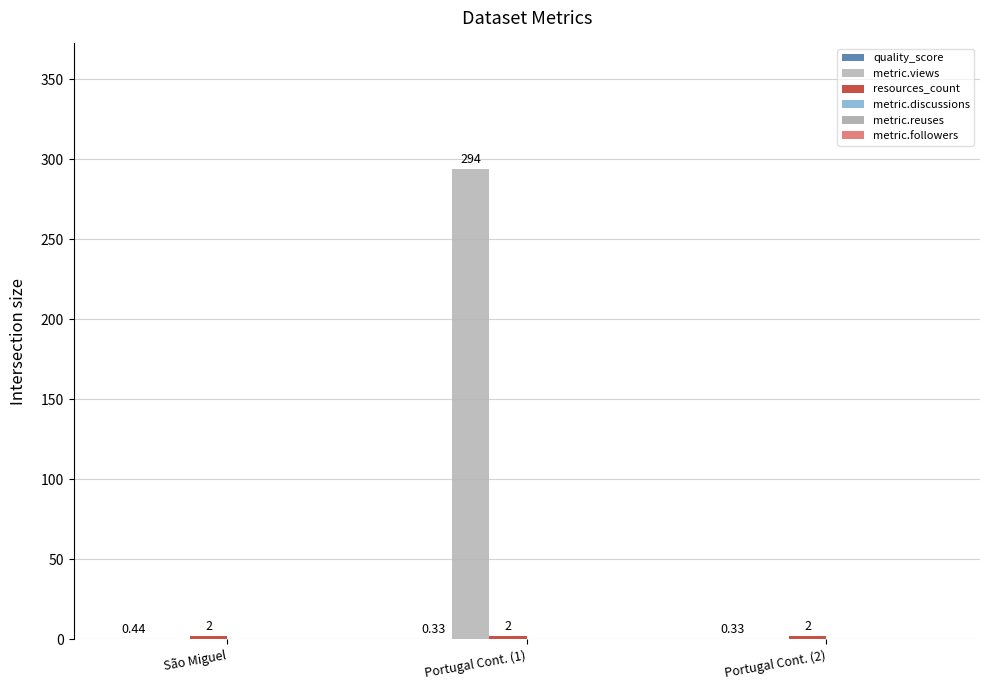

How many groups of bars are there?

3